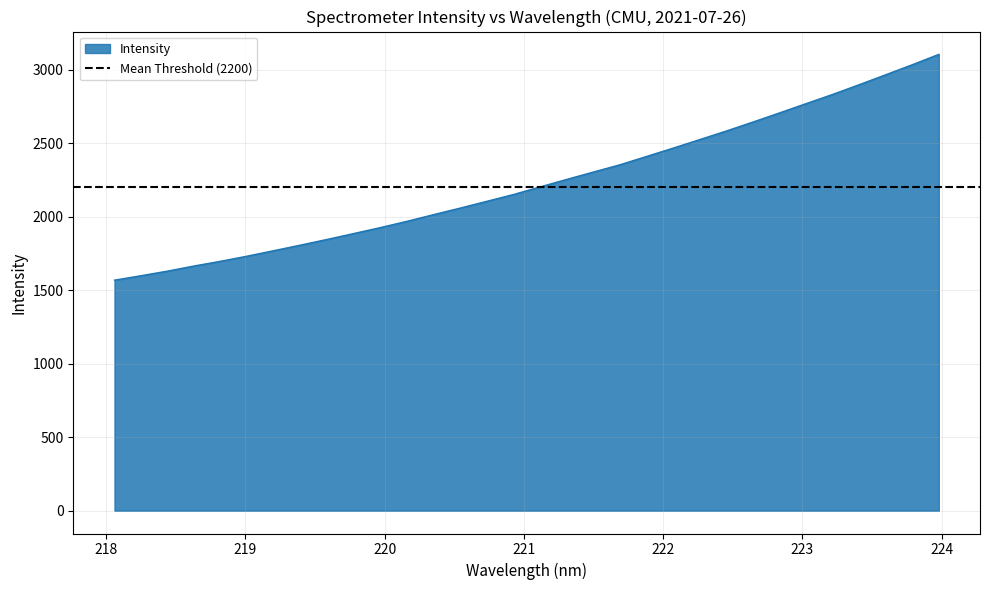

How many data points are above 2202?

16